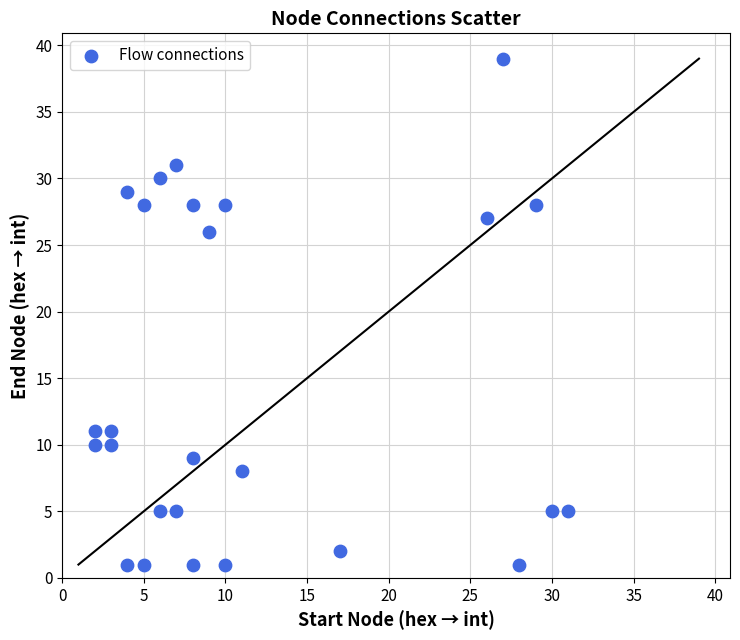

What is the range of Y values (max minus min)?

38